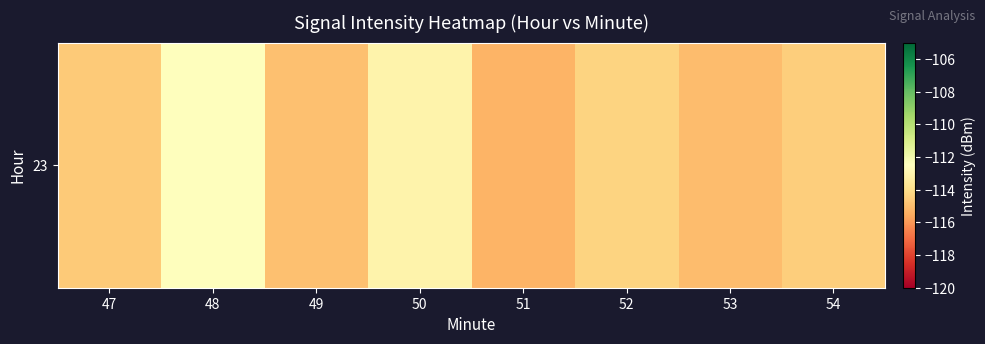

What is the sum of the values at 52 and 48?

-226.8